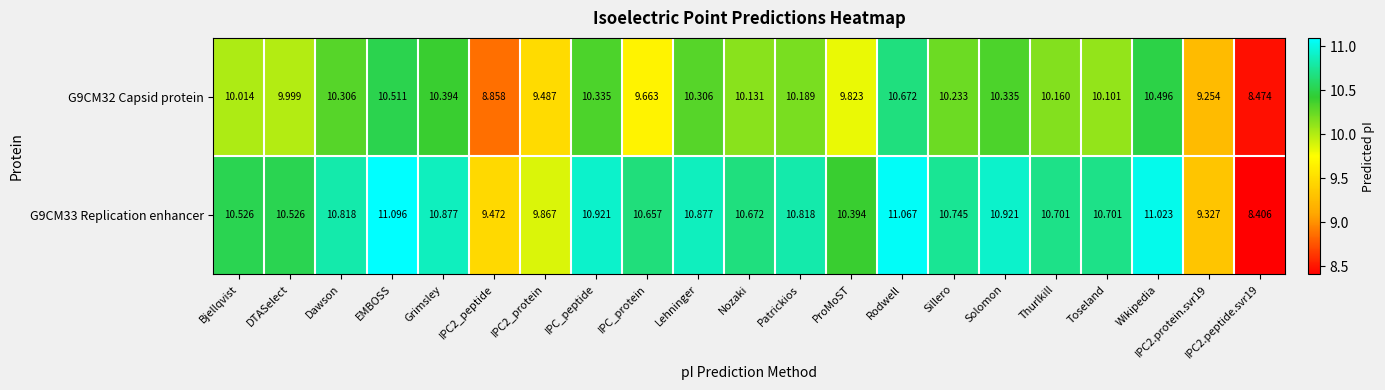

At which category is the sum across all series the highest?

Rodwell